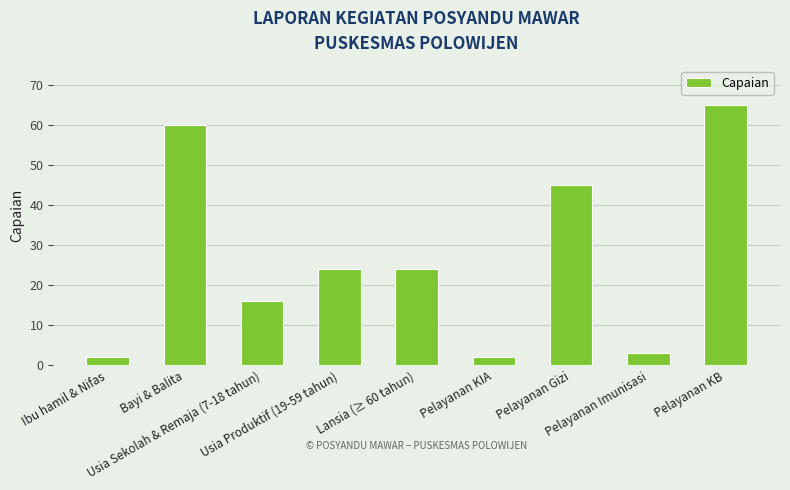

How many distinct data groups are displayed?

1